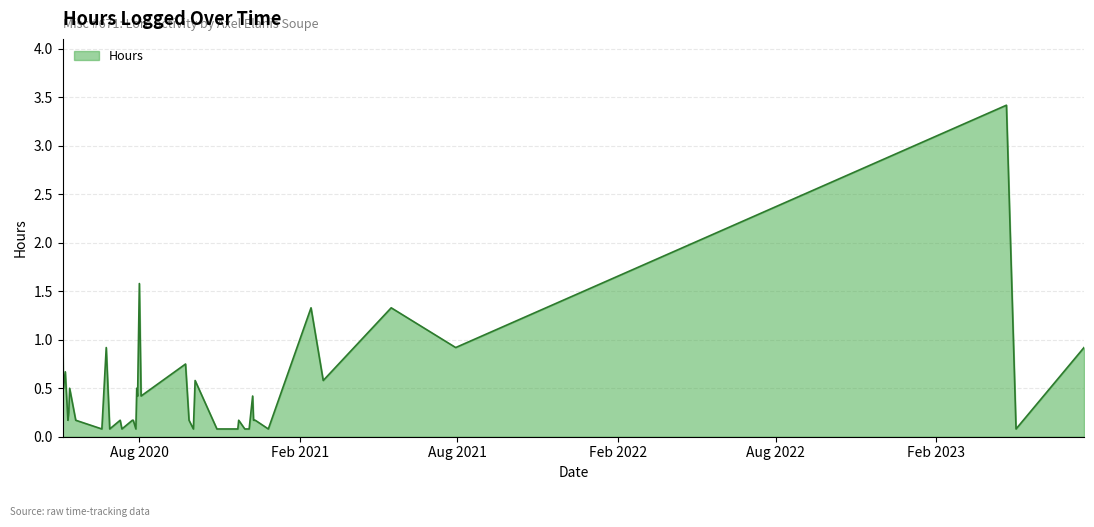

Does the chart have visible grid lines?

Yes